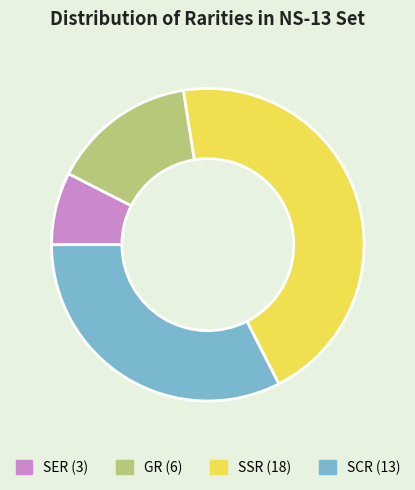

How many segments does this pie chart have?

4